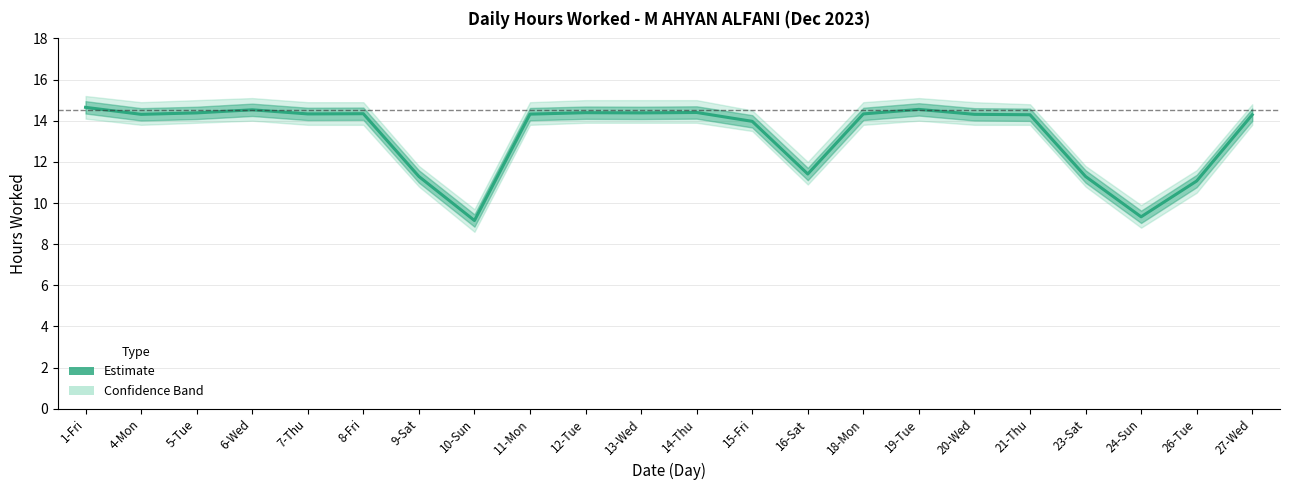

What is the minimum value shown in the chart?

9.2